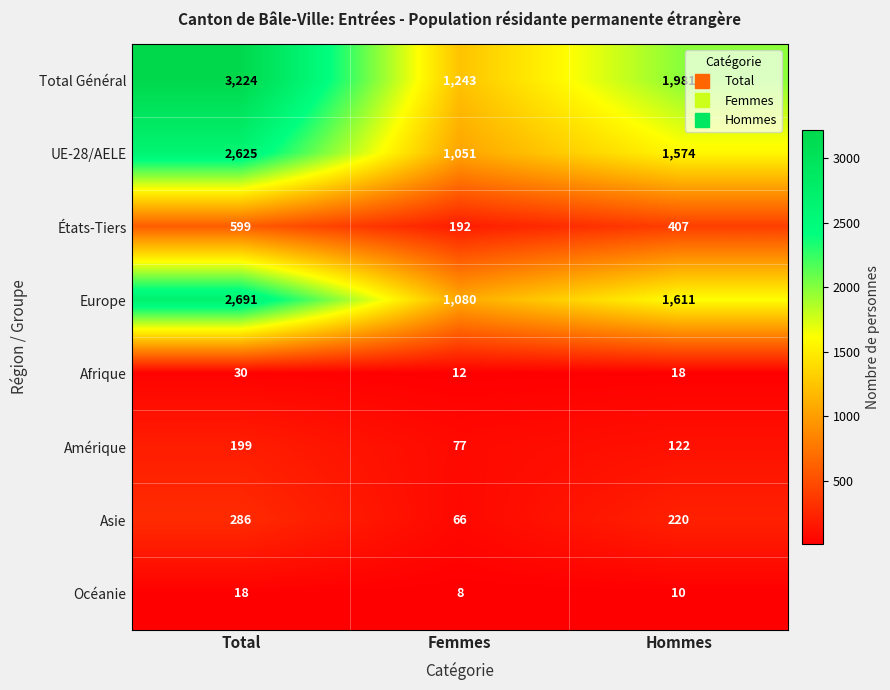

Which series has the largest range (max minus min)?

Total Général